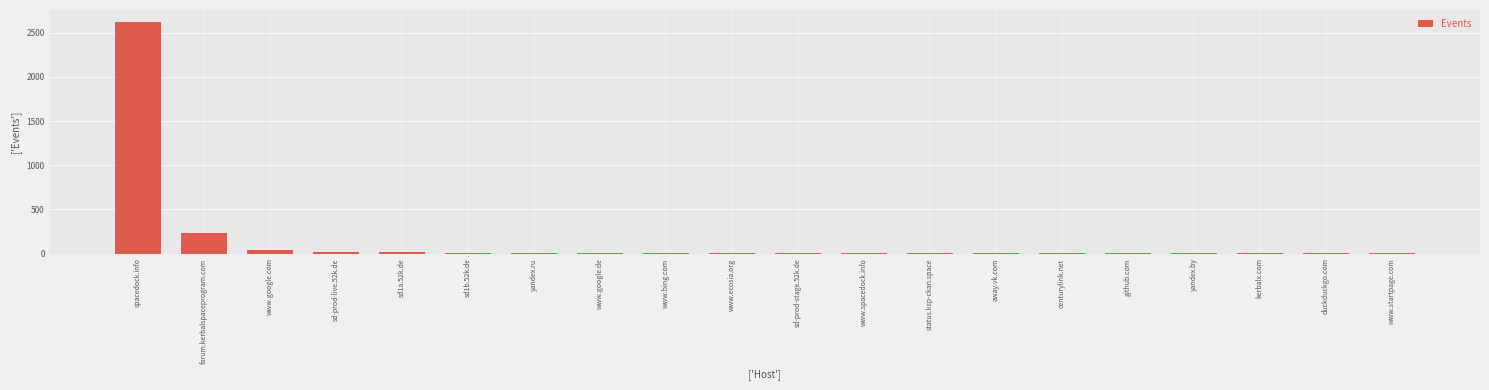

The value at forum.kerbalspaceprogram.com is 232. True or false?

True